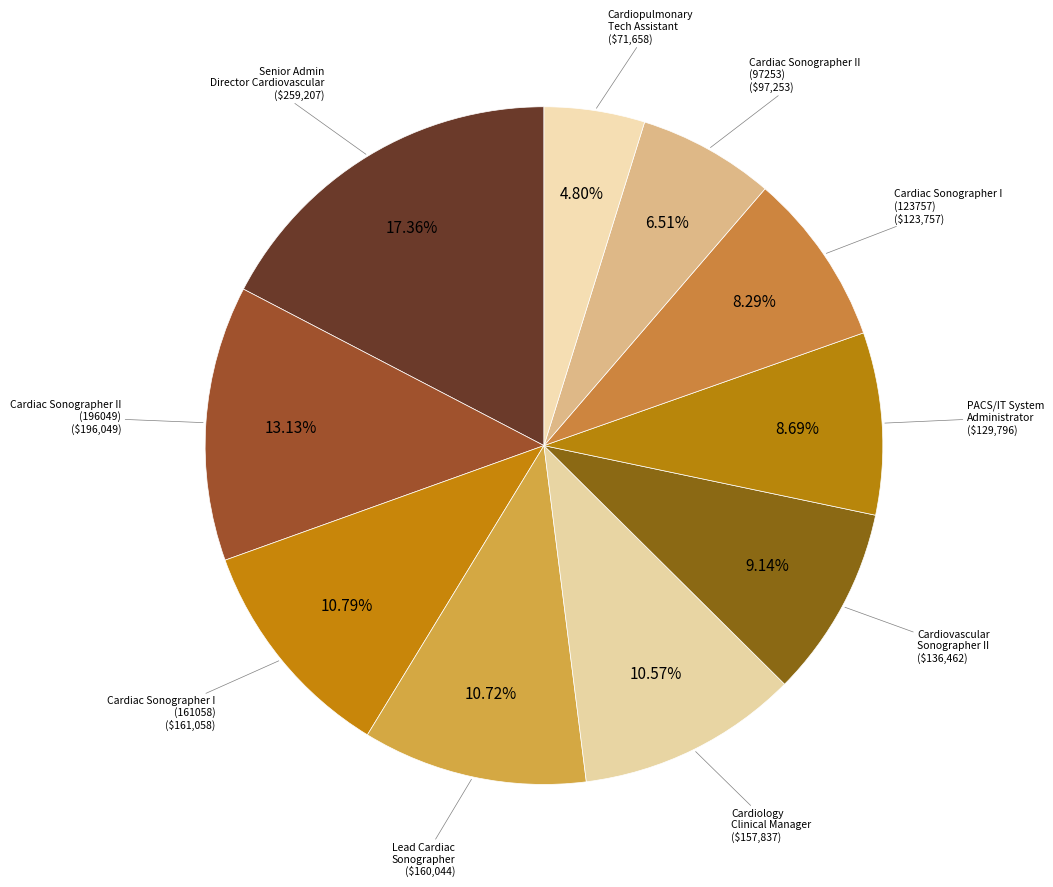

What is the largest slice in the pie chart?

Senior Admin Director Cardiovascular